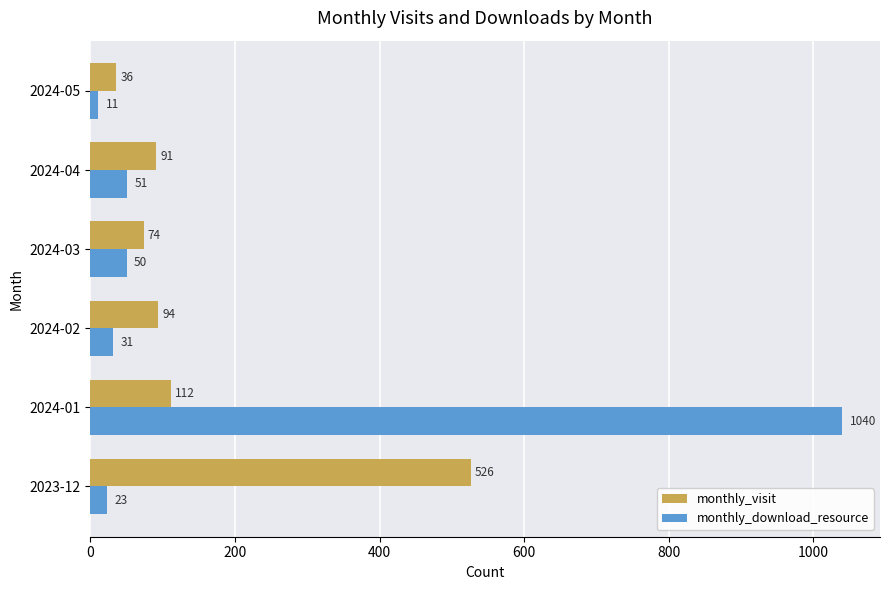

What is the maximum value shown in the chart?

1040